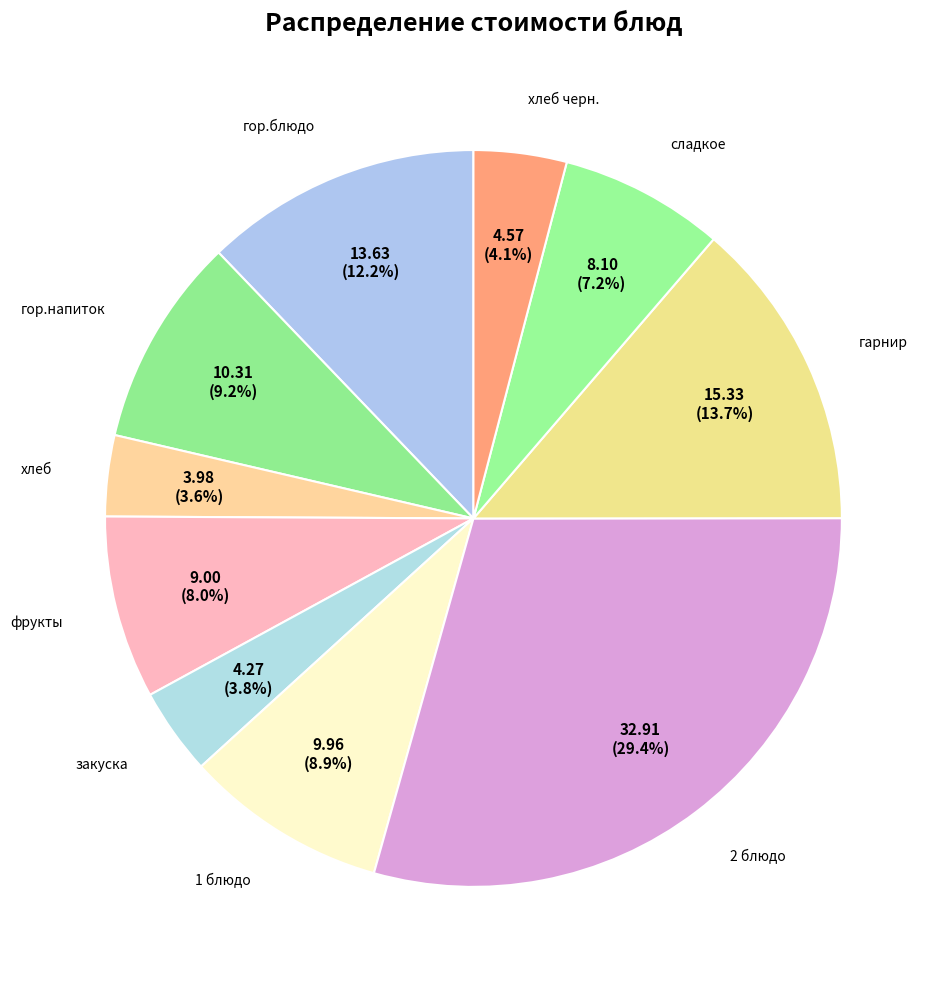

How many slices are in this pie chart?

10